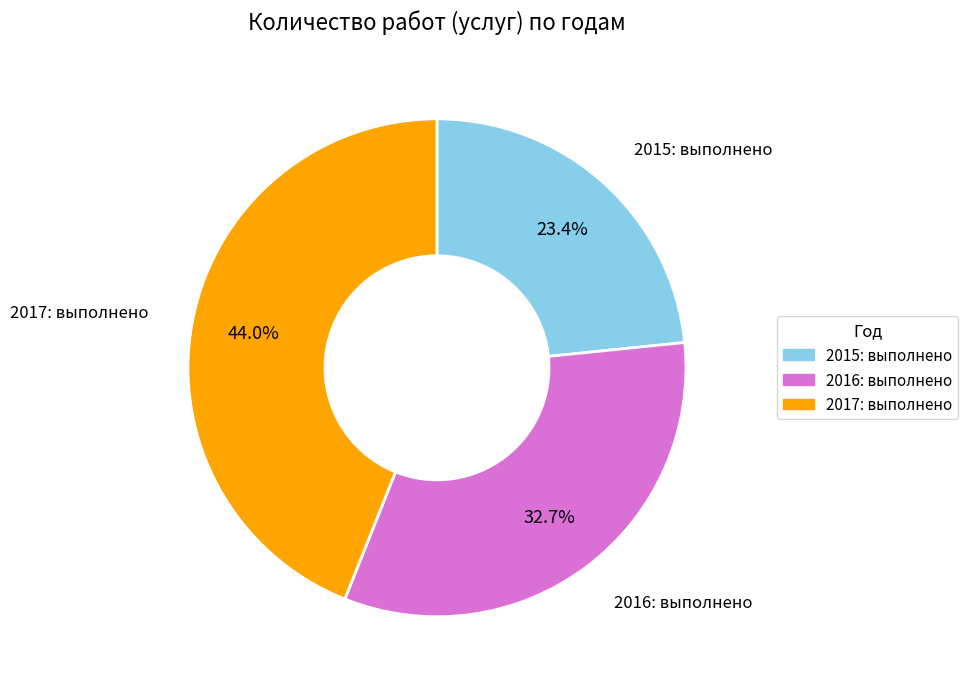

Is there a majority slice in this chart?

No